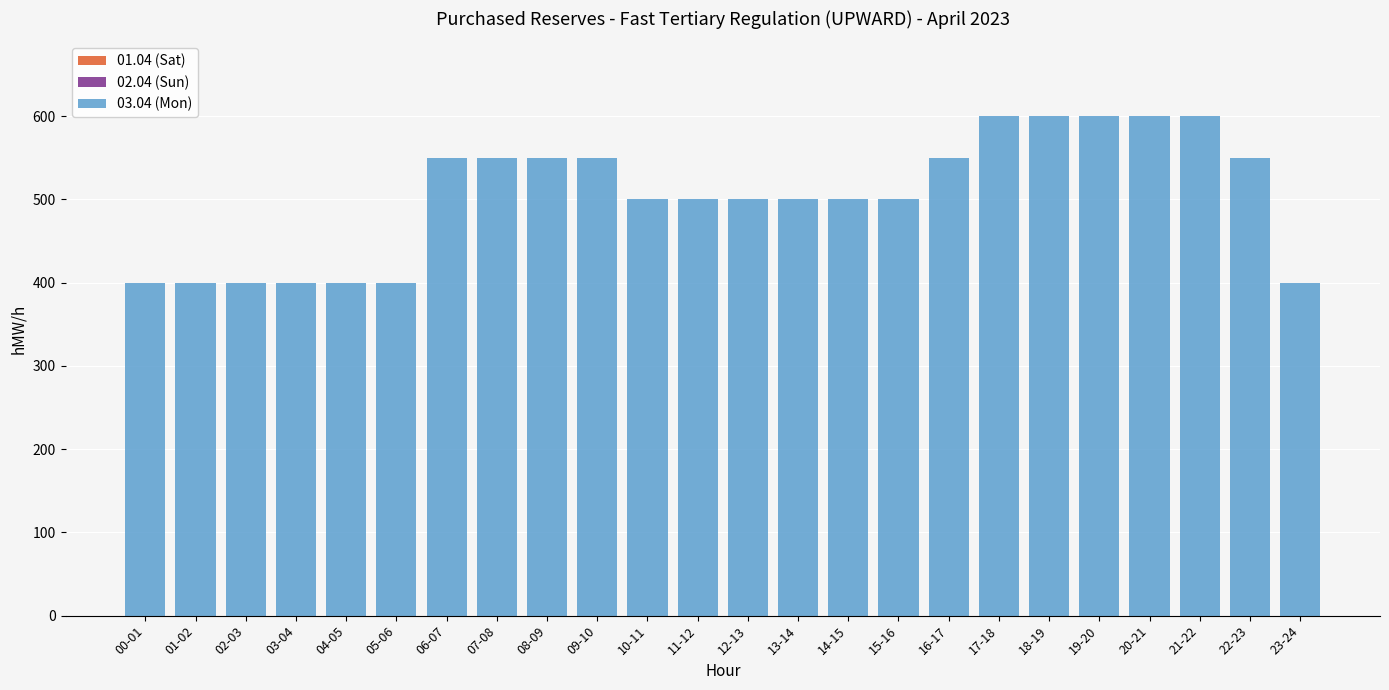

The value at 22-23 is 217. True or false?

False